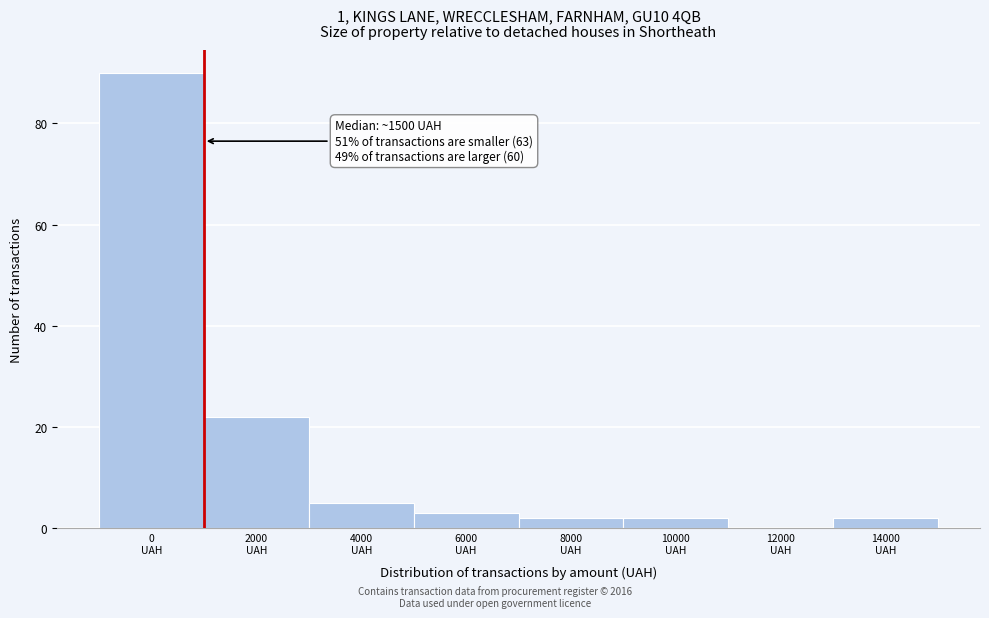

What is the sum of all values?

126